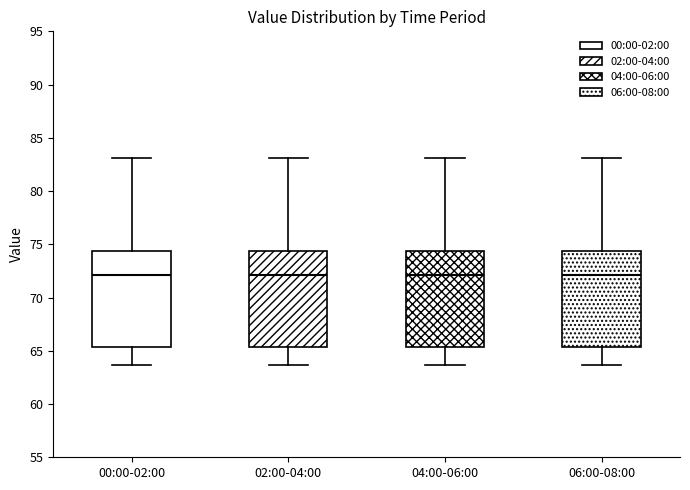

Reading left to right, read every box against the y-axis: the position of its median line, the range the box covers, and the ends of its whiskers. The values are not printed on the chart, so give them approximately, as read against the axis.

00:00-02:00: median 72.0, box 65.5 to 74.5, whiskers 63.5 to 83.0
02:00-04:00: median 72.0, box 65.5 to 74.5, whiskers 63.5 to 83.0
04:00-06:00: median 72.0, box 65.5 to 74.5, whiskers 63.5 to 83.0
06:00-08:00: median 72.0, box 65.5 to 74.5, whiskers 63.5 to 83.0